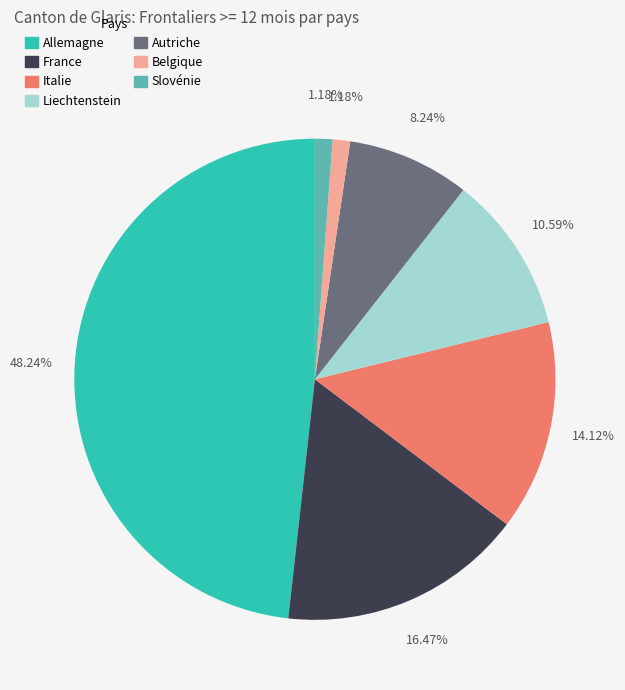

How much of the chart is everything except Slovénie?

98.8%